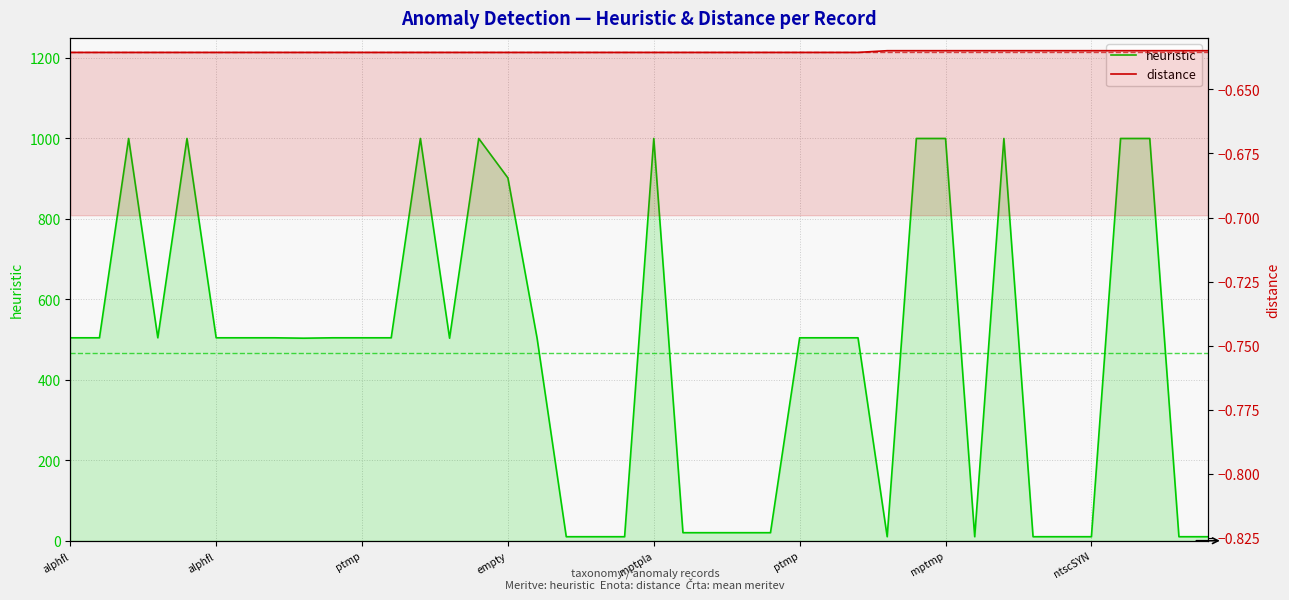

Between alphfl and alphflHTTP, which series saw the biggest shift?

heuristic